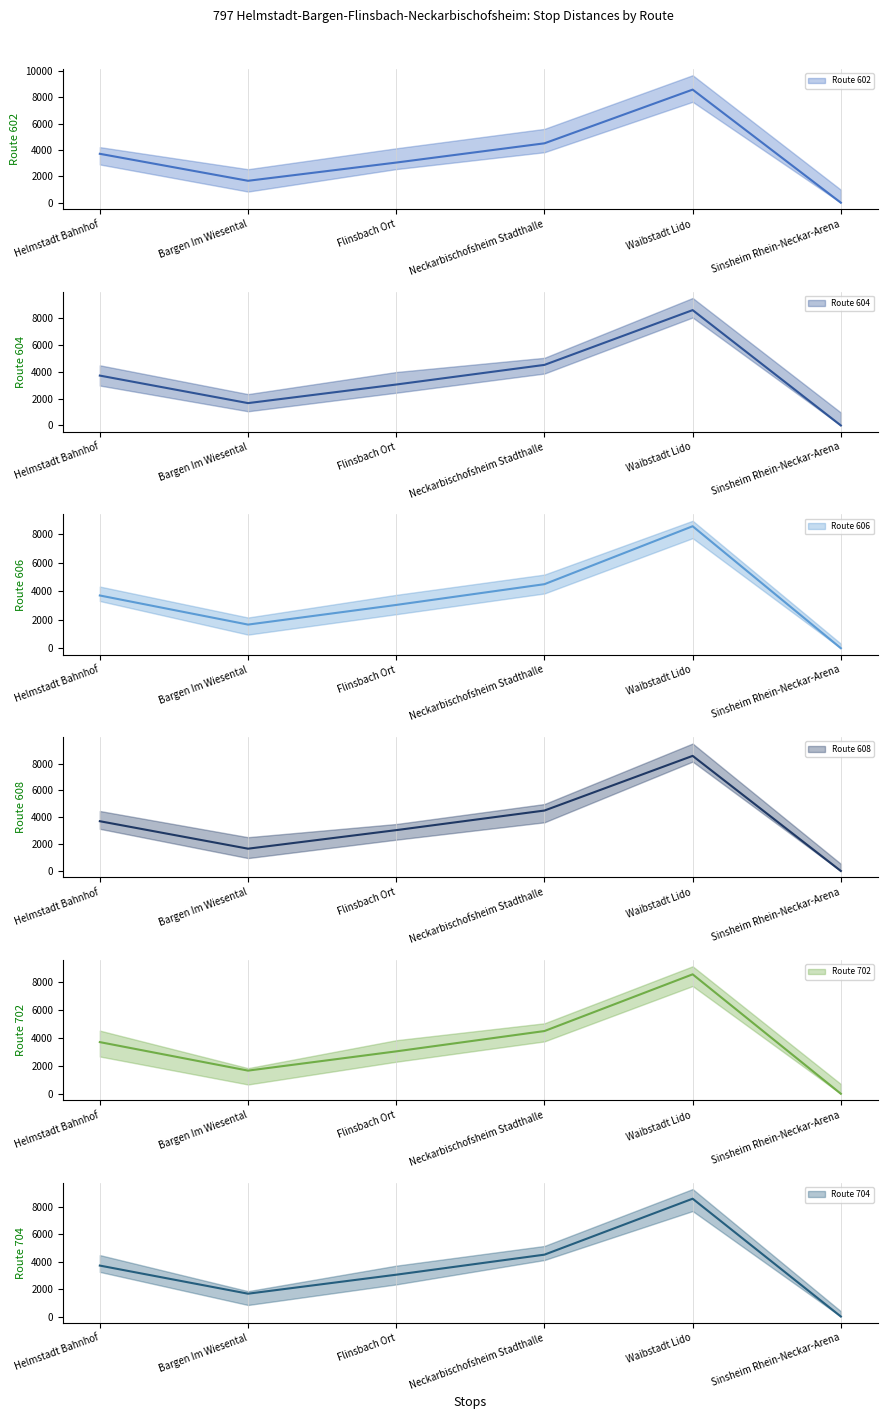

What is the greatest value displayed?

8574